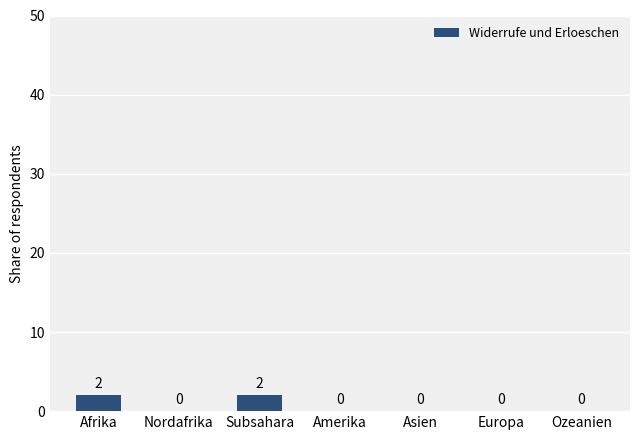

What is the average value?

1